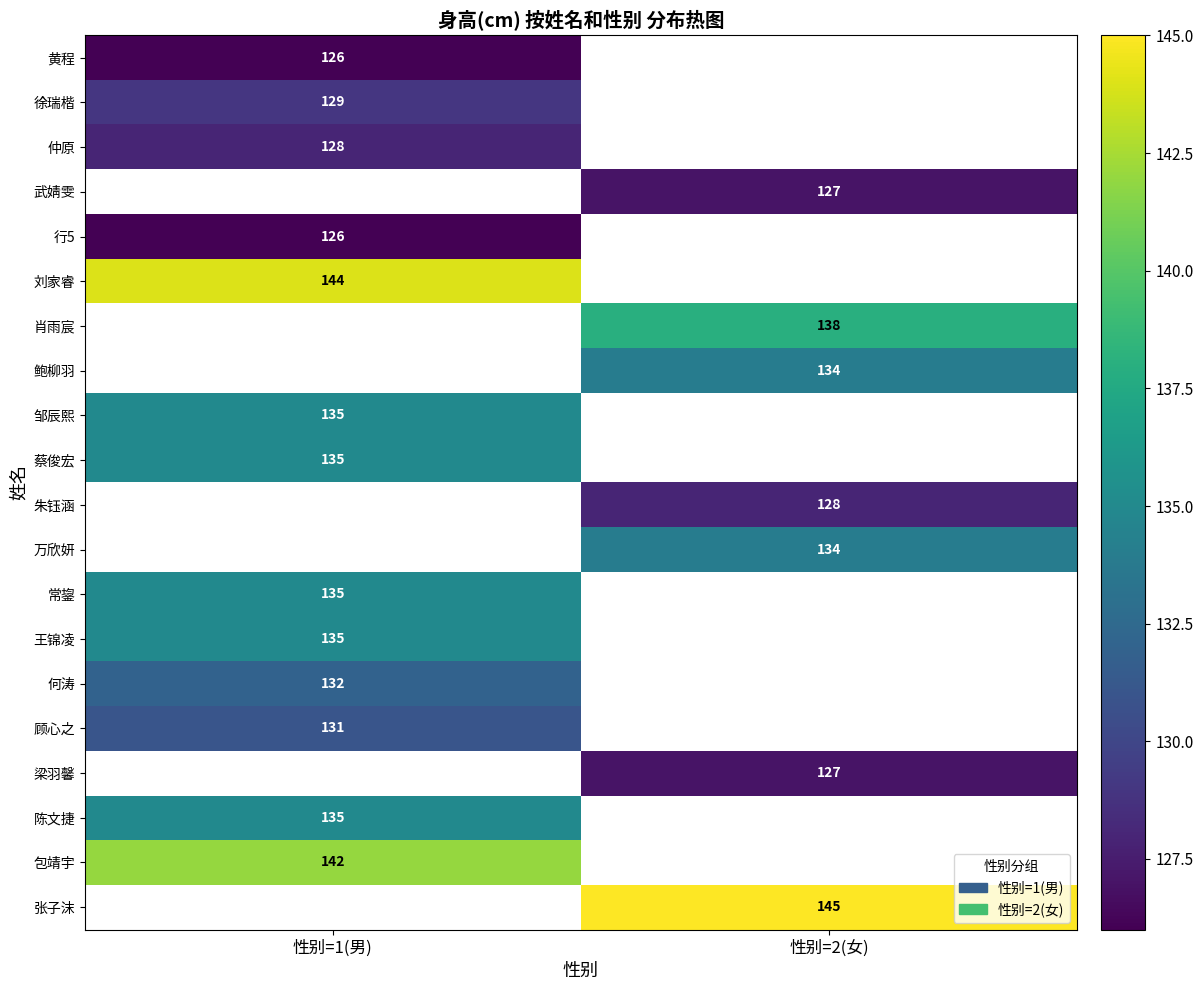

True or false: 刘家睿 has a value of 236 at 性别=1(男).

False